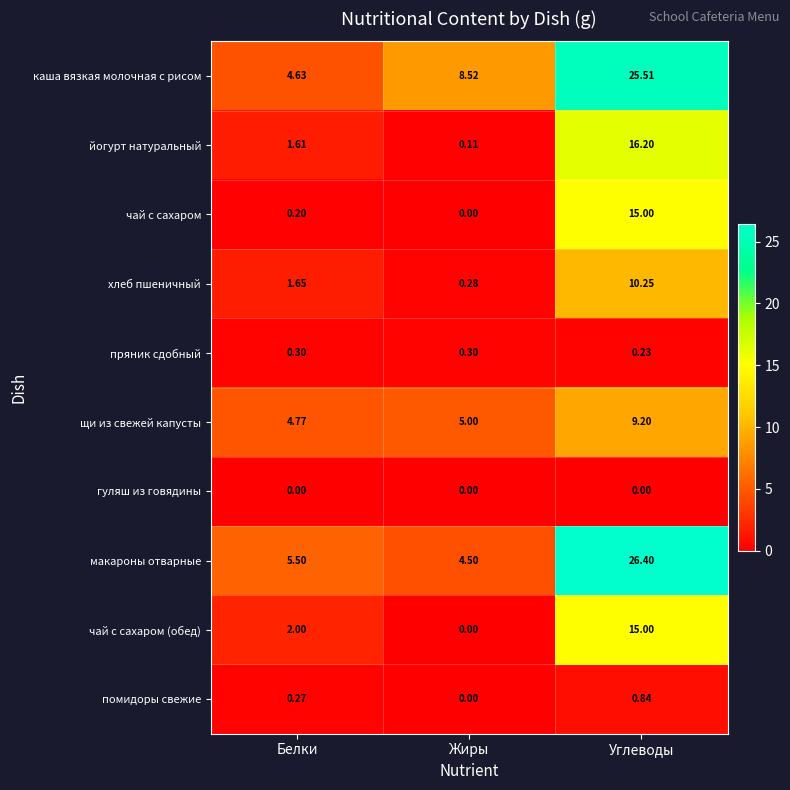

Where does the йогурт натуральный series first go above 1?

Белки